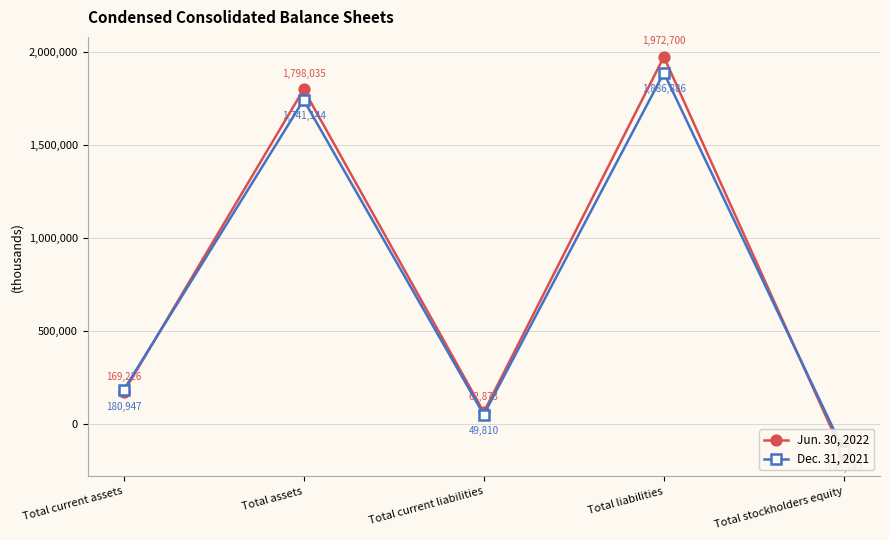

At which label is Dec. 31, 2021 closest to 870572?

Total current assets